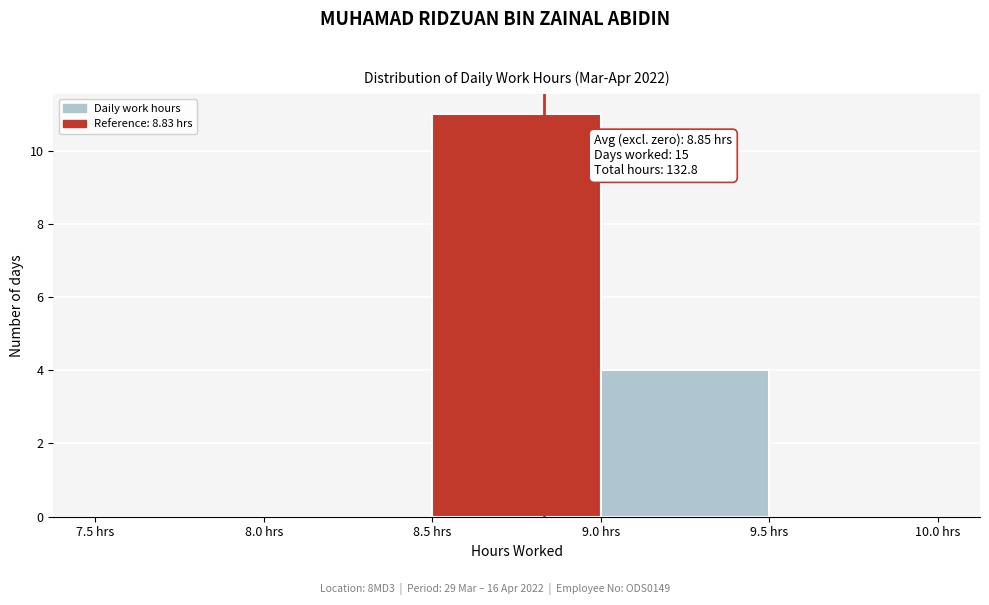

Which range on the x-axis has the tallest bar?

8.5 to 9.0